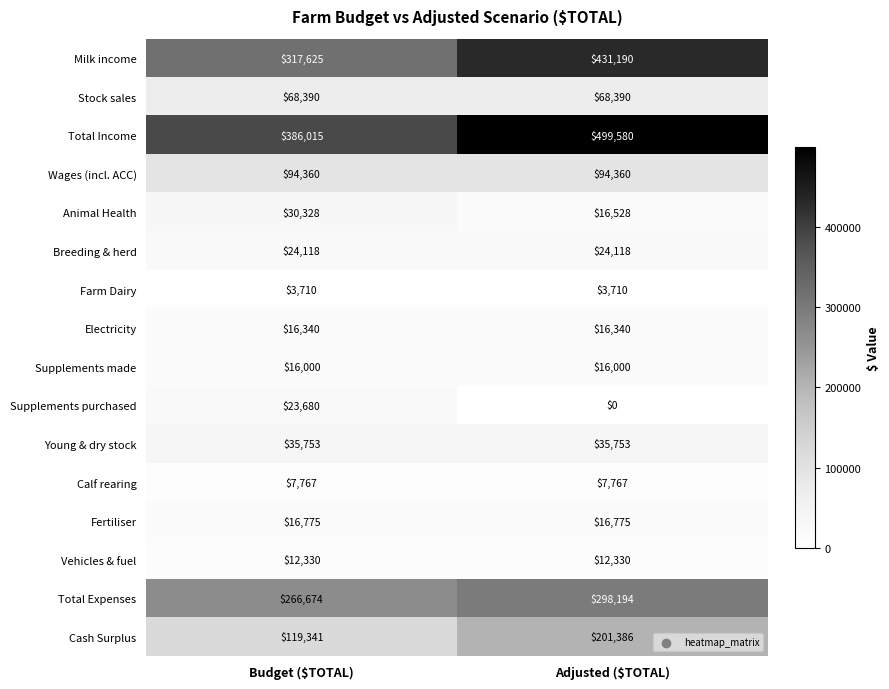

What is the total value across all series at Adjusted ($TOTAL)?

1742421